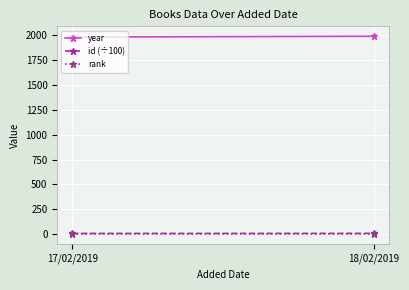

Is the value of year at 17/02/2019 greater than the value of id (÷100) at 18/02/2019?

Yes